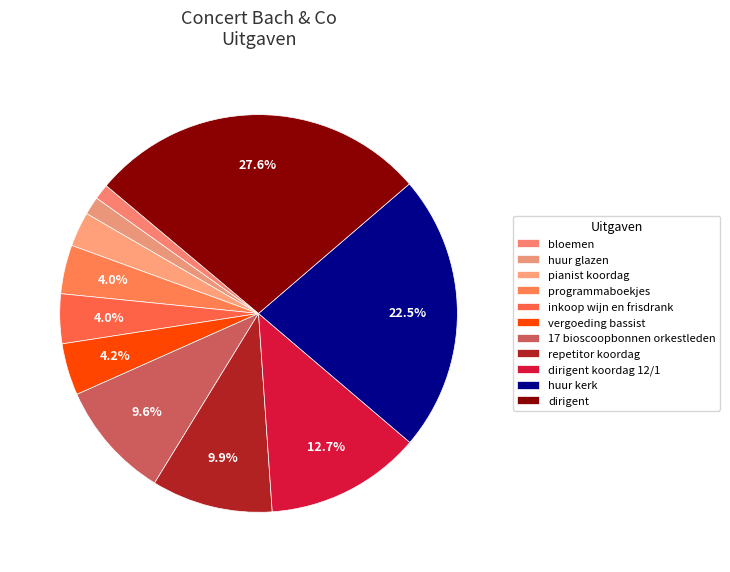

The repetitor koordag slice represents 2% of the pie. True or false?

False